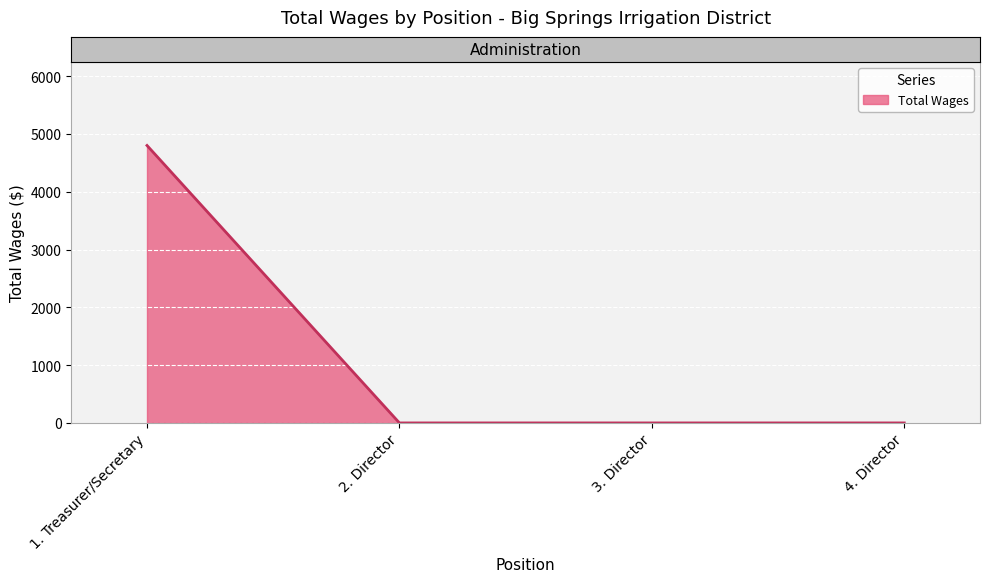

Reading left to right, what are all the values shown in this chart?

1. Treasurer/Secretary=4800	2. Director=0	3. Director=0	4. Director=0